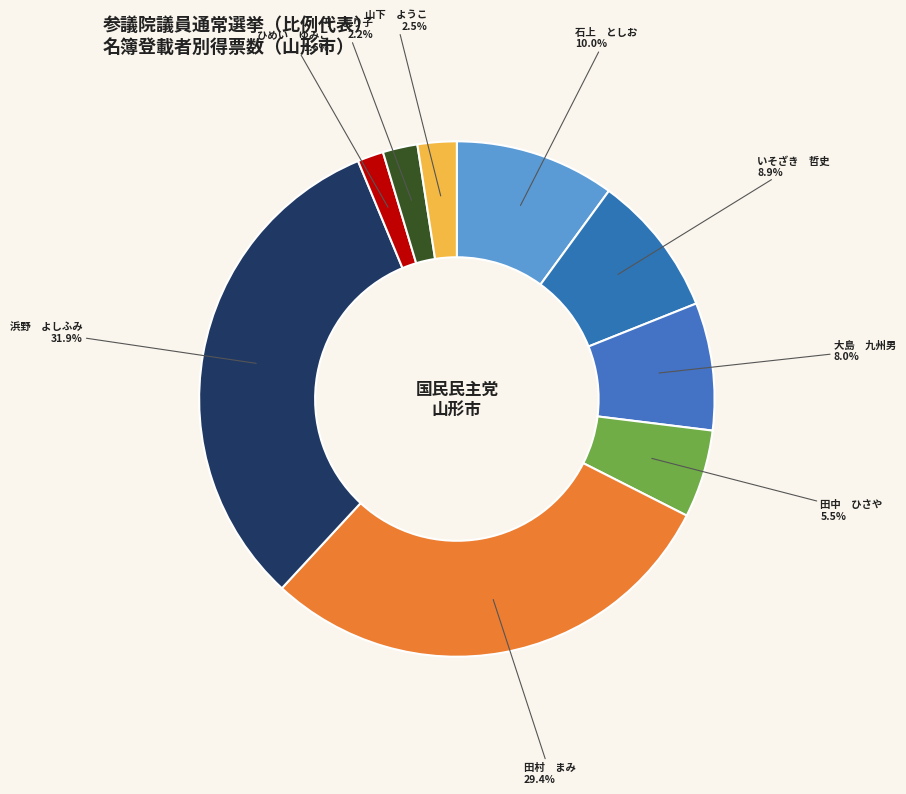

Does any single category account for the majority?

No